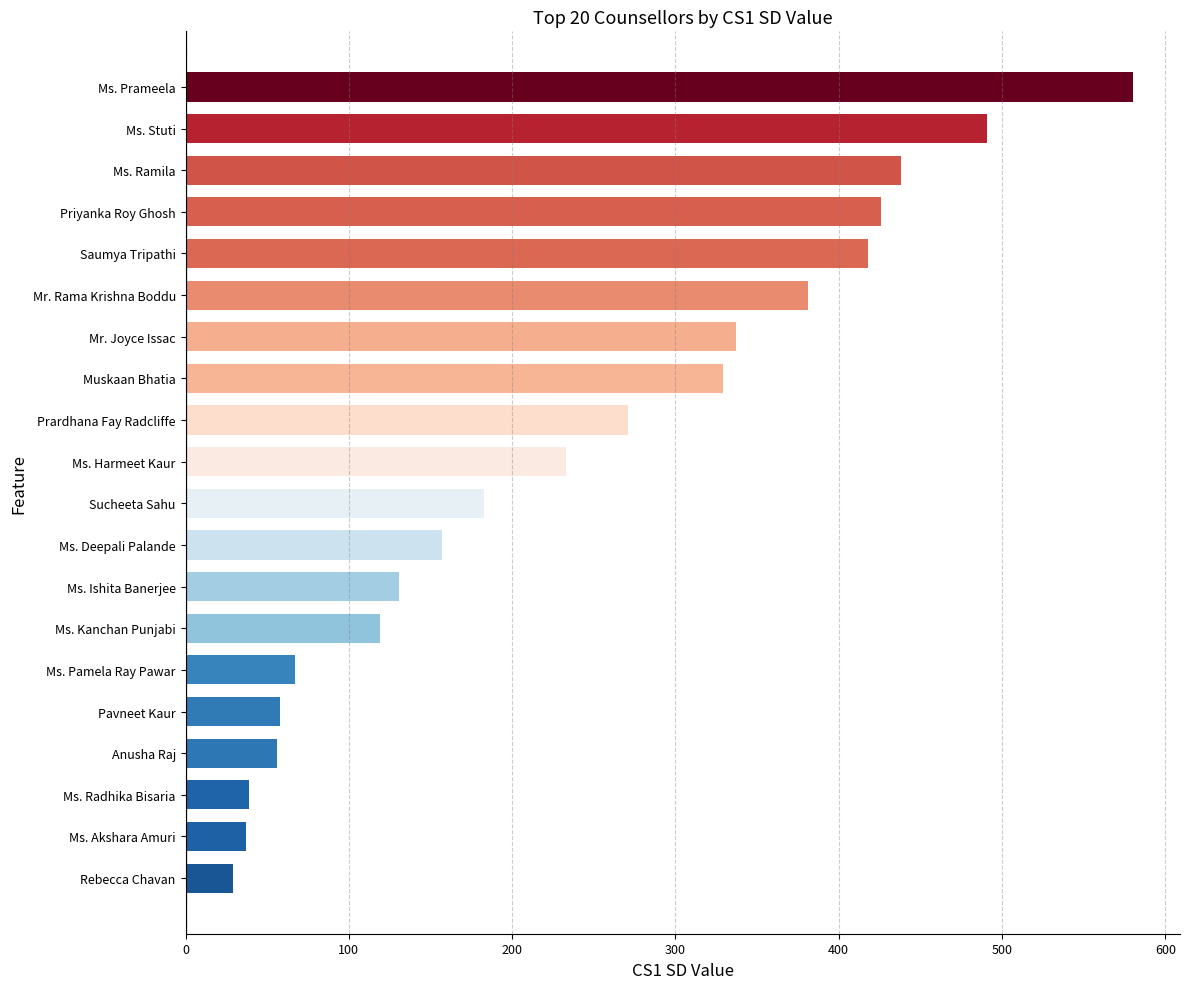

What is the minimum value shown in the chart?

29